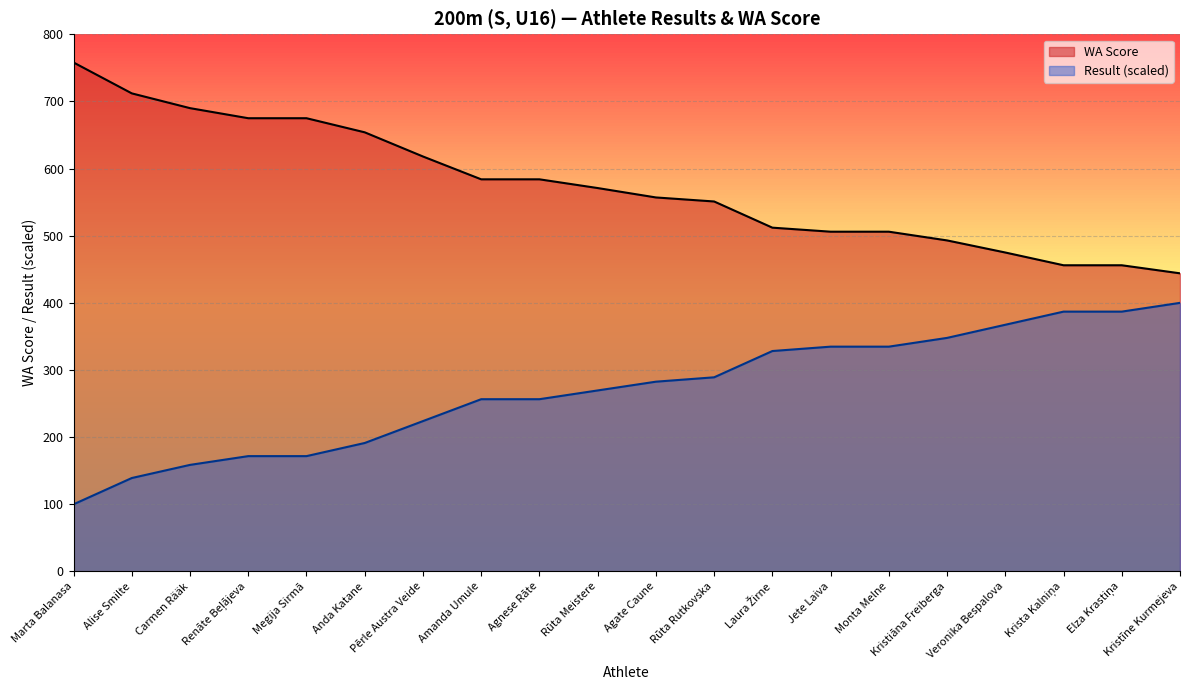

At which label does WA_score reach its minimum?

Kristīne Kurmejeva